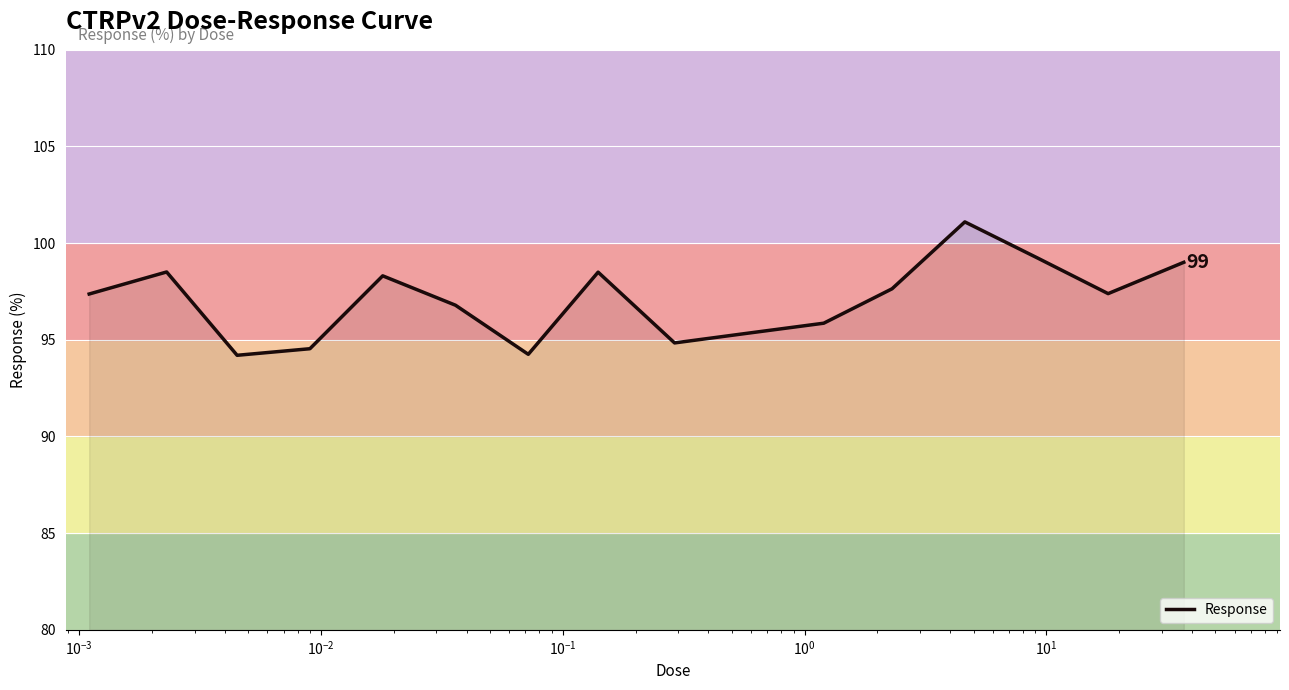

What is the minimum value shown in the chart?

94.2